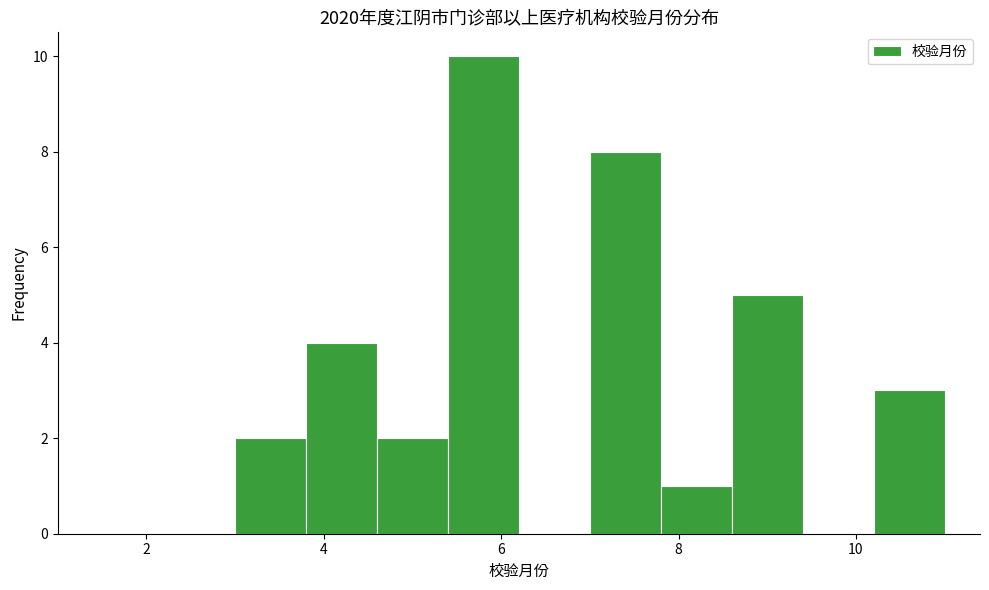

Reading left to right, transcribe this chart: for each bar, give the range it covers on the x-axis and its height. The values are not printed on the chart, so give them approximately, as read against the axis.

3.0 to 3.8: 2
3.8 to 4.6: 4
4.6 to 5.4: 2
5.4 to 6.2: 10
6.2 to 7.0: 0
7.0 to 7.8: 8
7.8 to 8.6: 1
8.6 to 9.4: 5
9.4 to 10.2: 0
10.2 to 11.0: 3